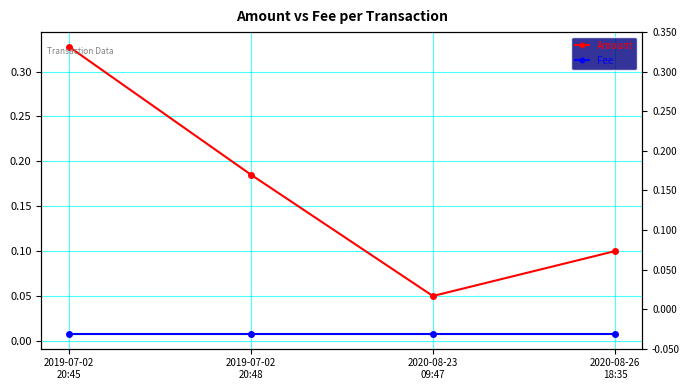

How many distinct data groups are displayed?

2